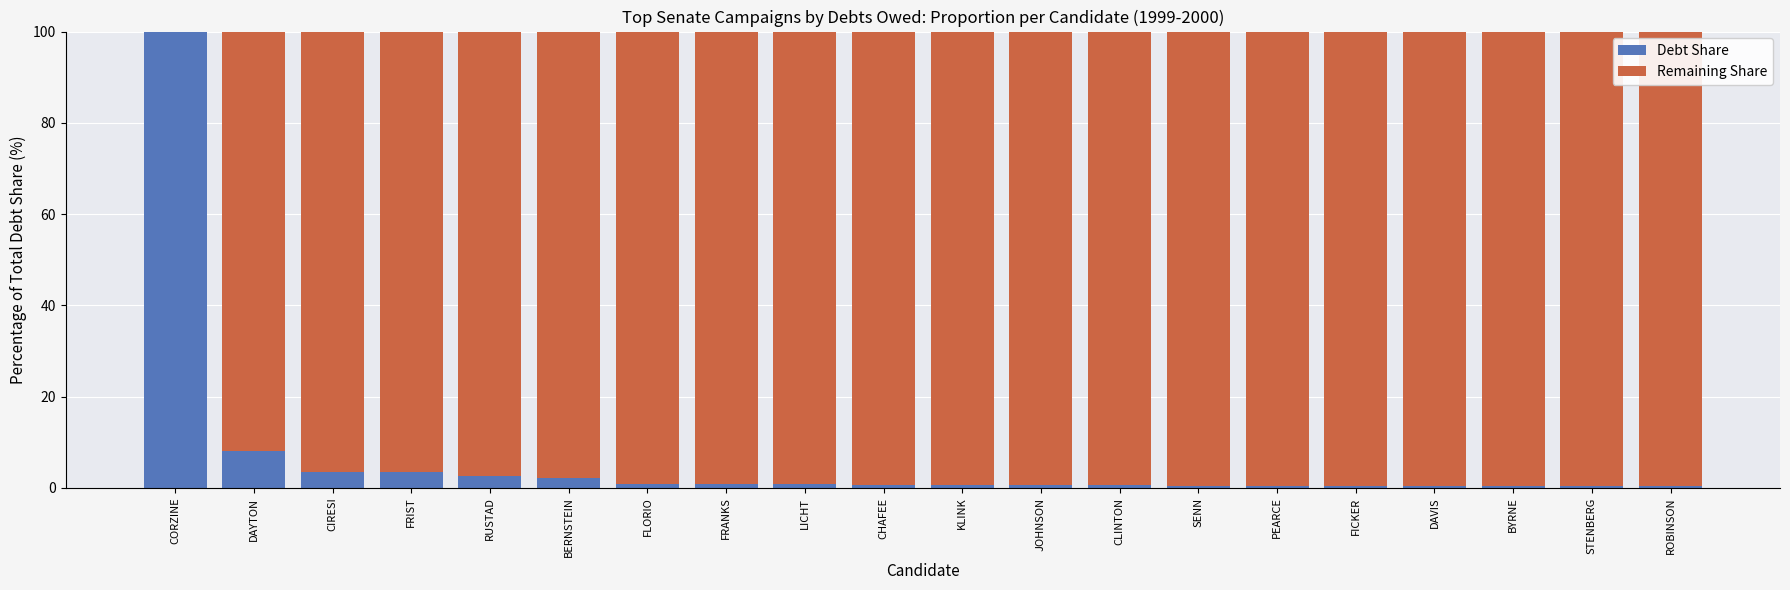

What is the total value across all series at DAYTON?

100.0